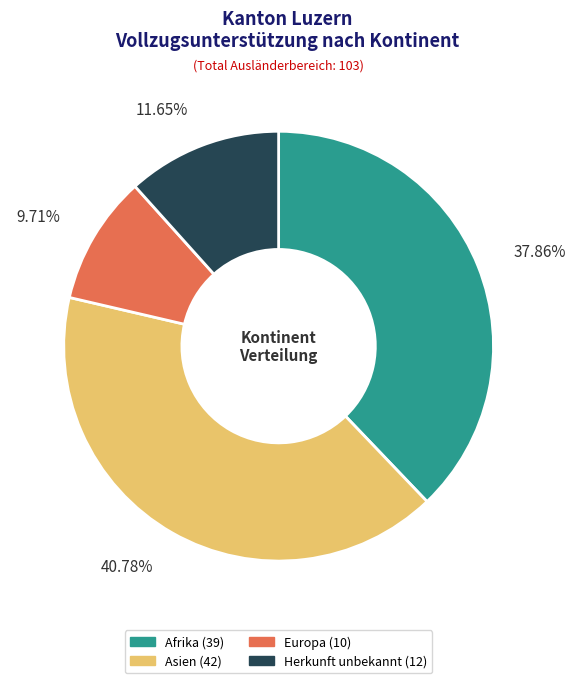

Does any single category account for the majority?

No